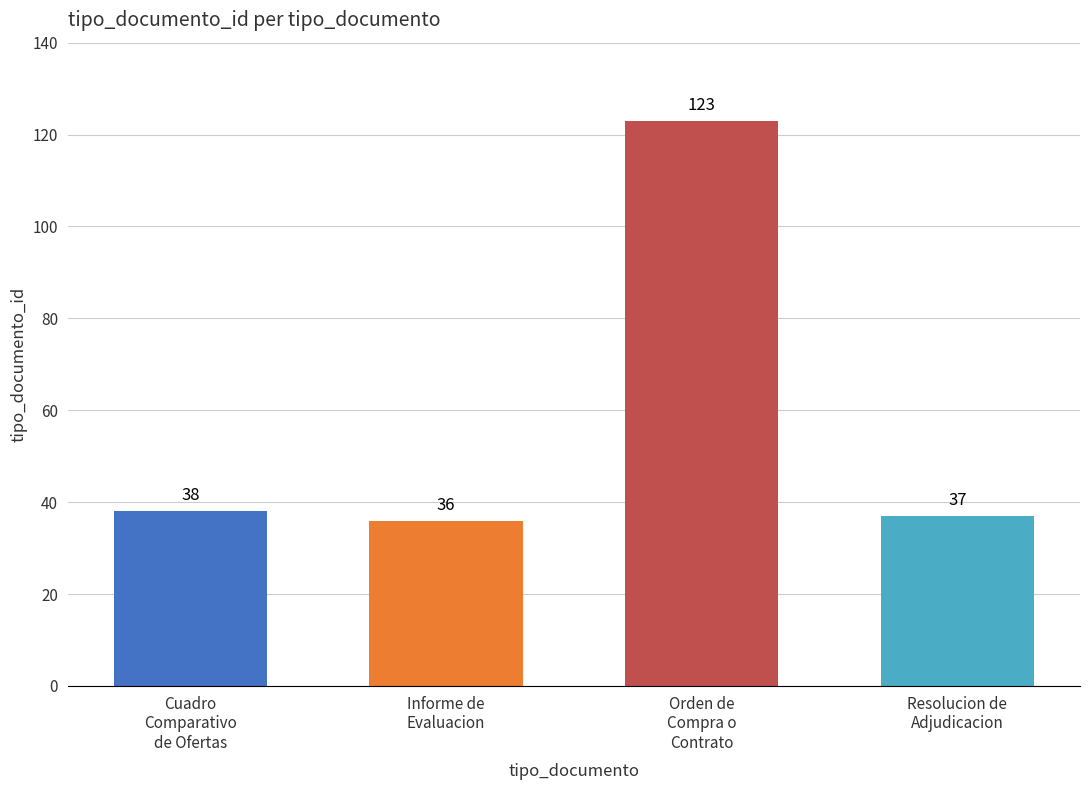

What is the difference between the values at Orden de
Compra o
Contrato and Resolucion de
Adjudicacion?

86